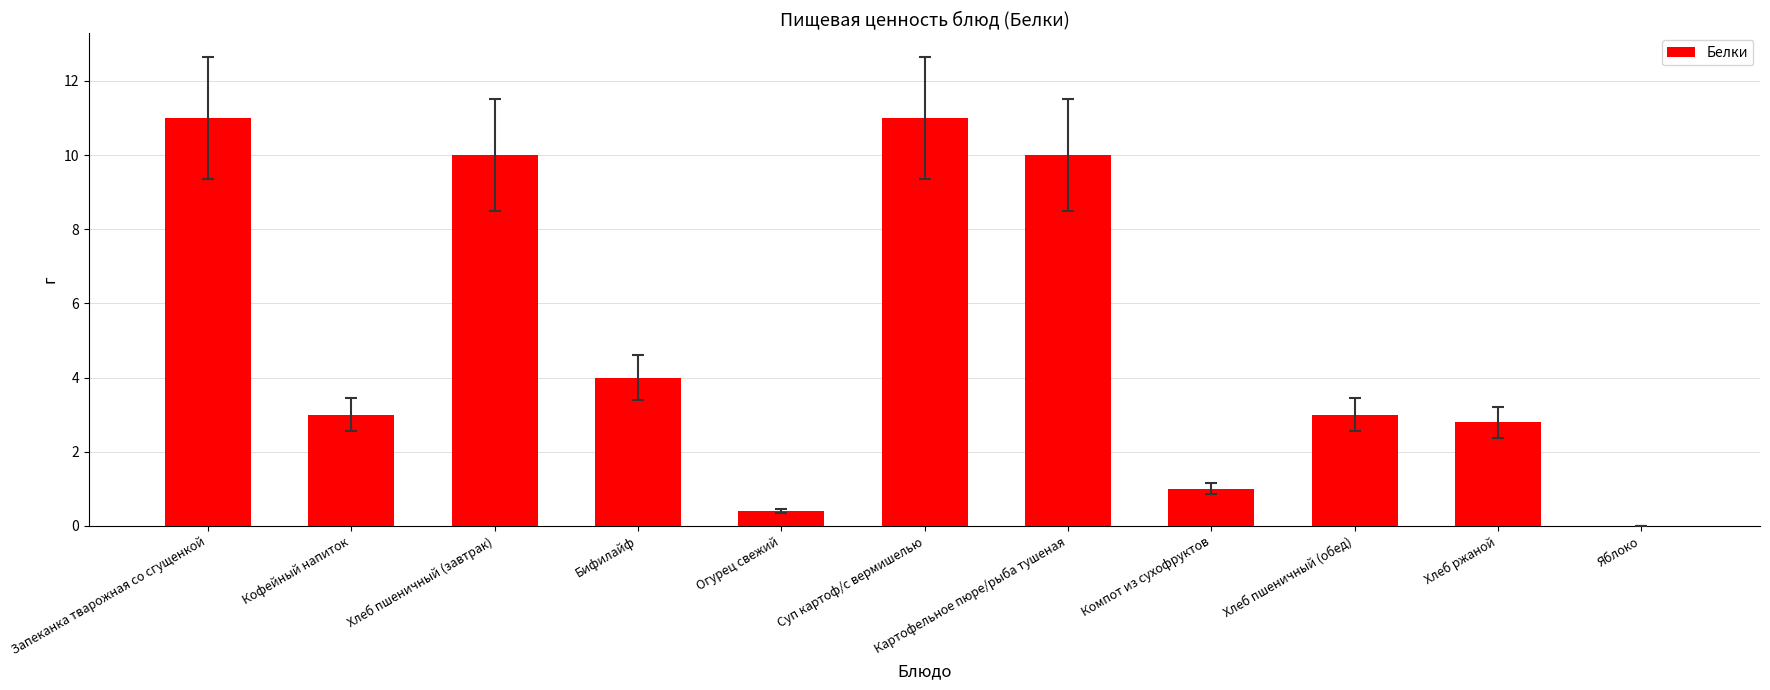

What is the sum of the values at Хлеб пшеничный (завтрак) and Хлеб пшеничный (обед)?

13.0